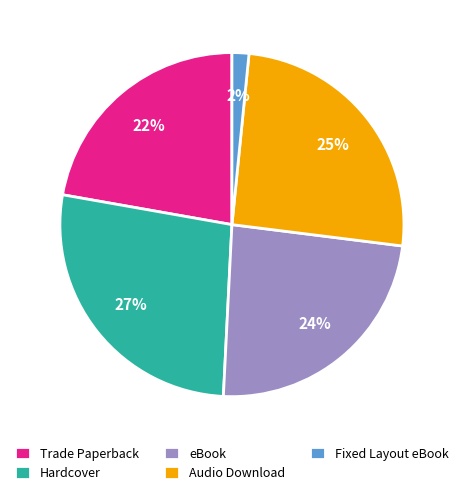

To the nearest percent, what is the average slice percentage?

20%